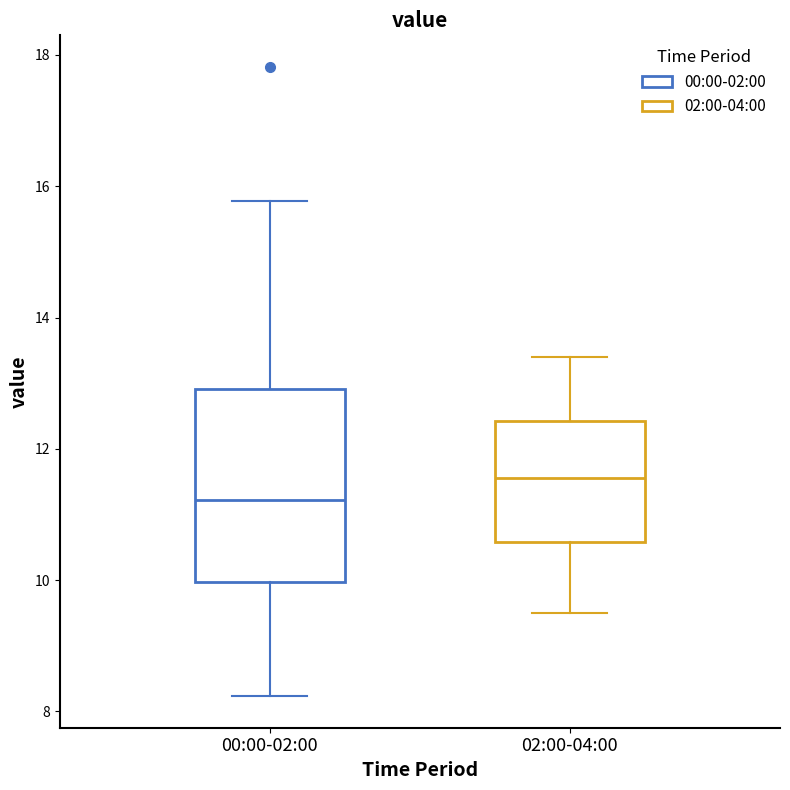

Which box is the tallest, from its lower edge to its upper edge?

00:00-02:00